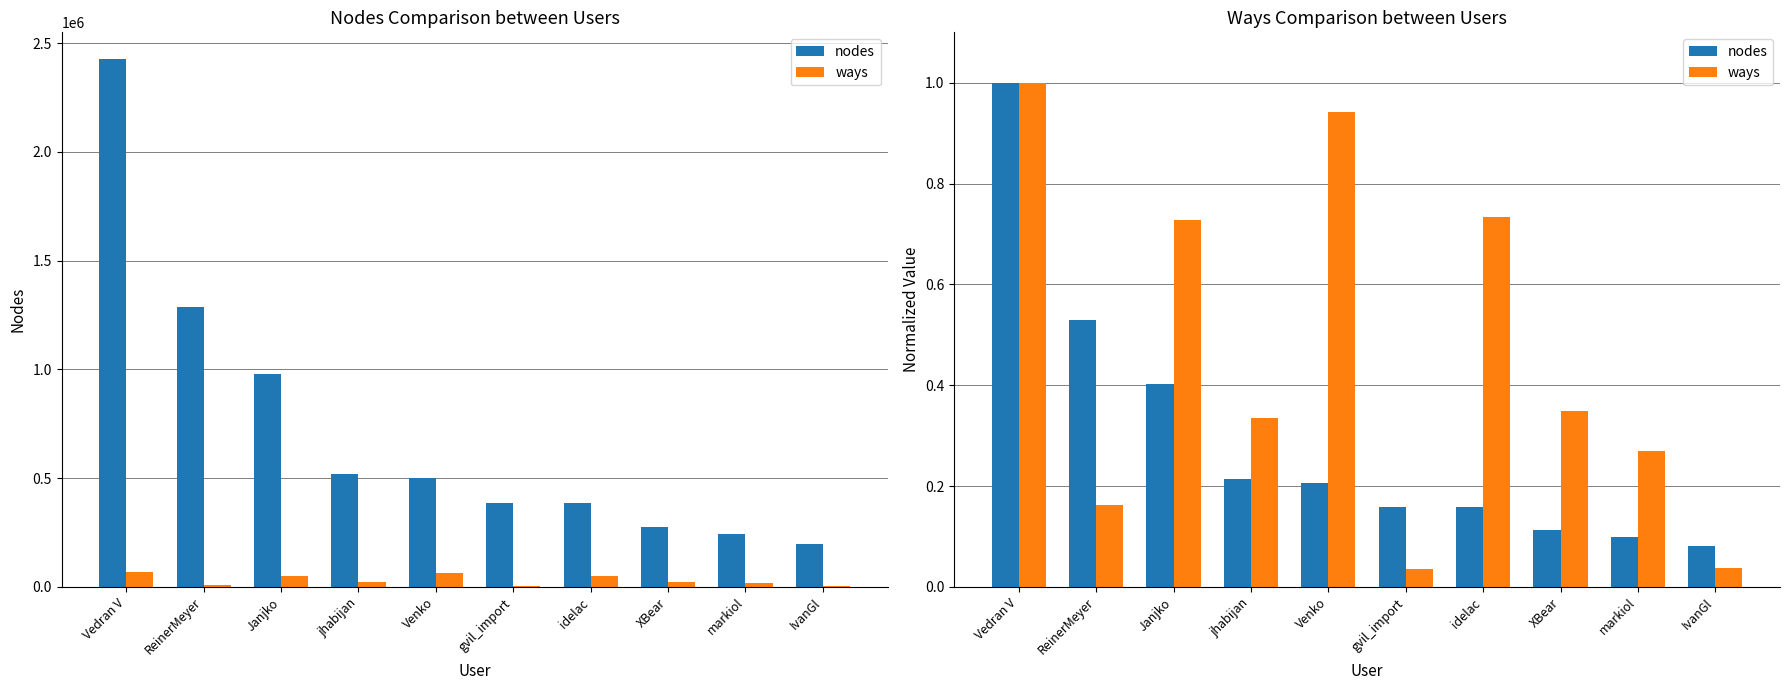

The ways series shows 0.7 at Janjko. True or false?

True